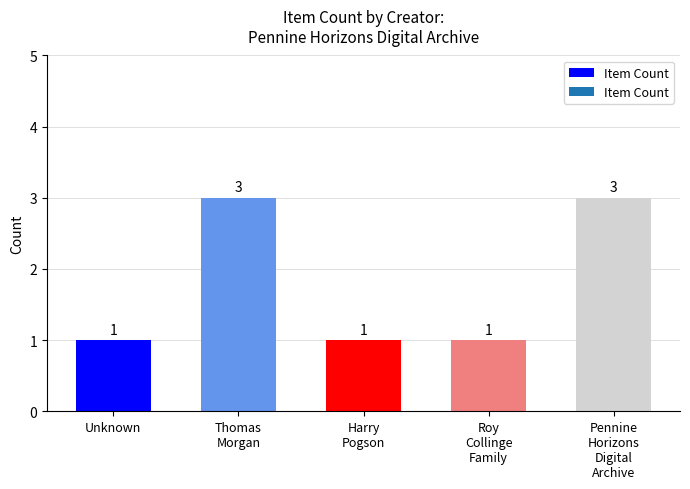

How many values are between 1 and 3?

5